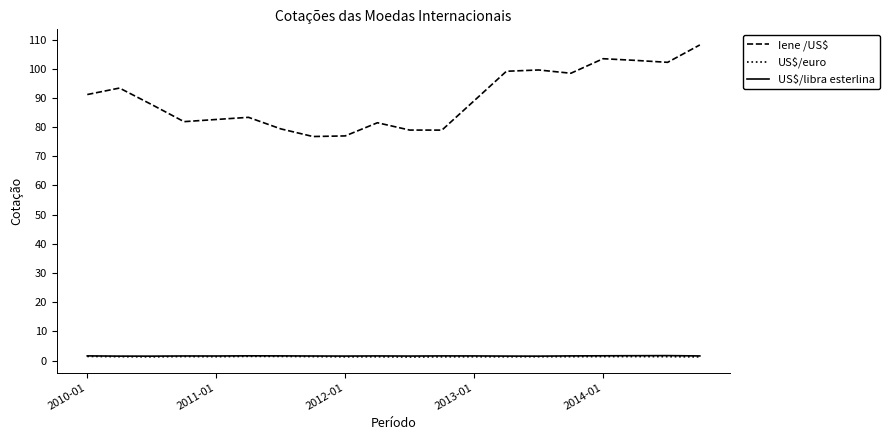

True or false: US$/libra esterlina and US$/euro intersect in this chart.

False